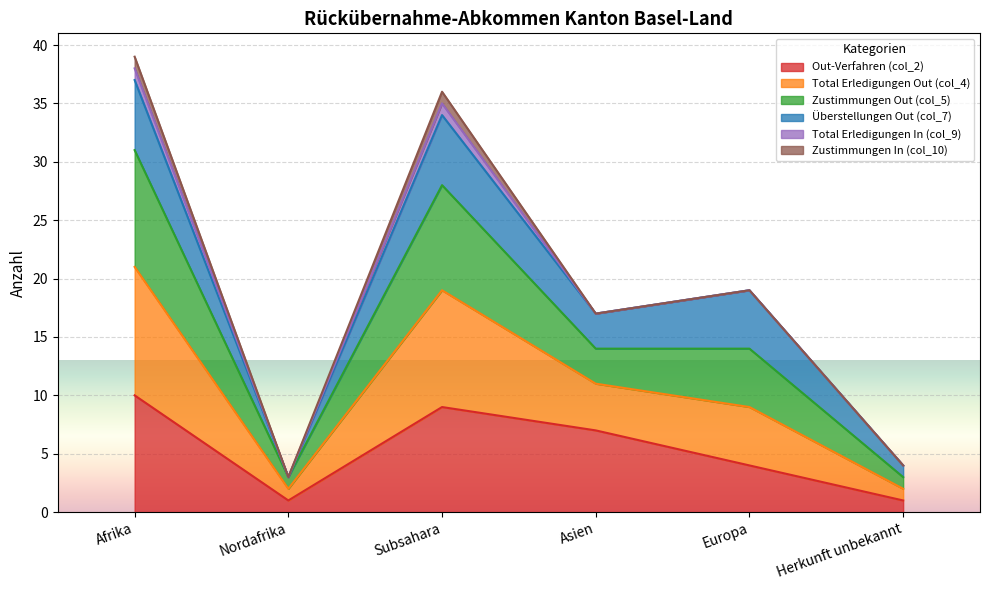

Which series has the largest range (max minus min)?

Total Erledigungen Out (col_4)